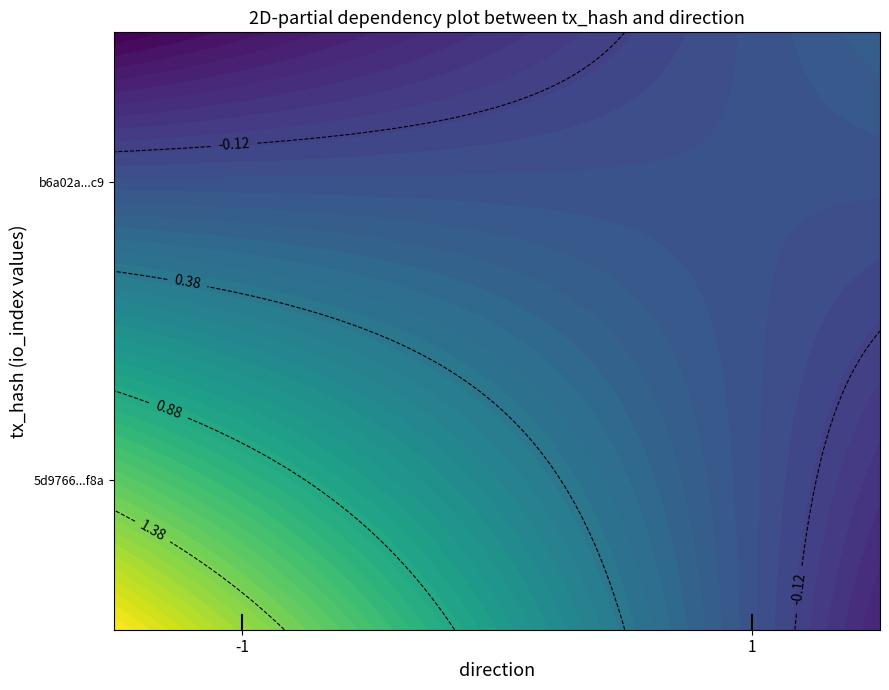

Which series has the largest range (max minus min)?

5d9766226f05e08abc3e9109bbd30fdadf53f8a